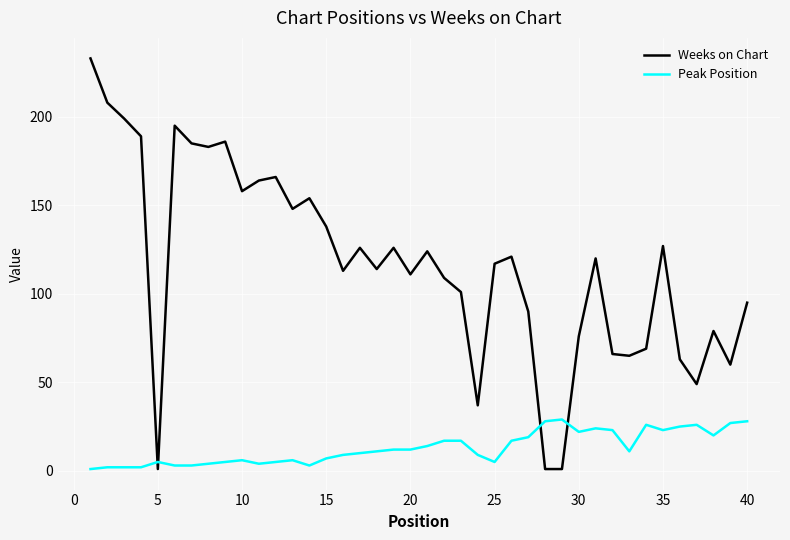

How many series are shown in this chart?

2